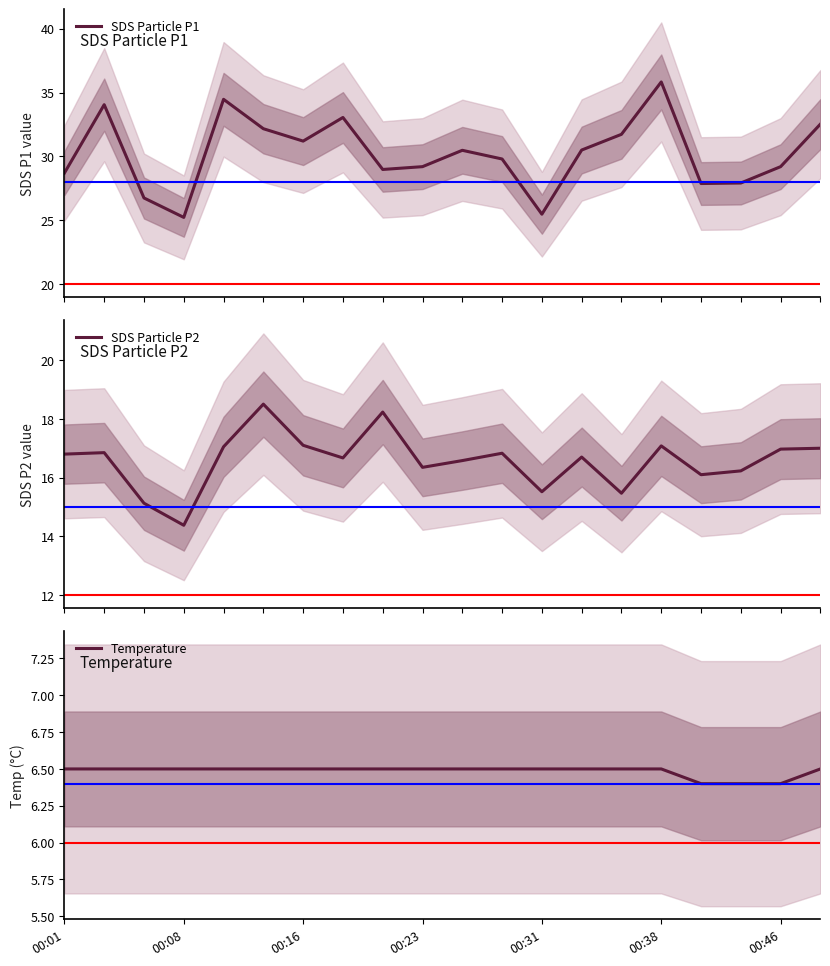

True or false: Temperature has a value of 1.9 at 00:16.

False